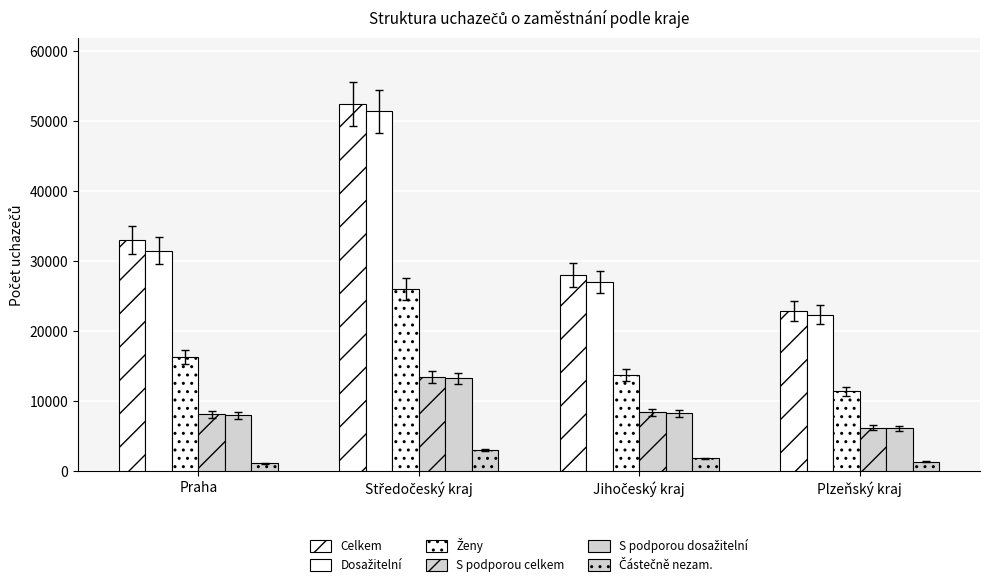

How many bars are there in each group?

6